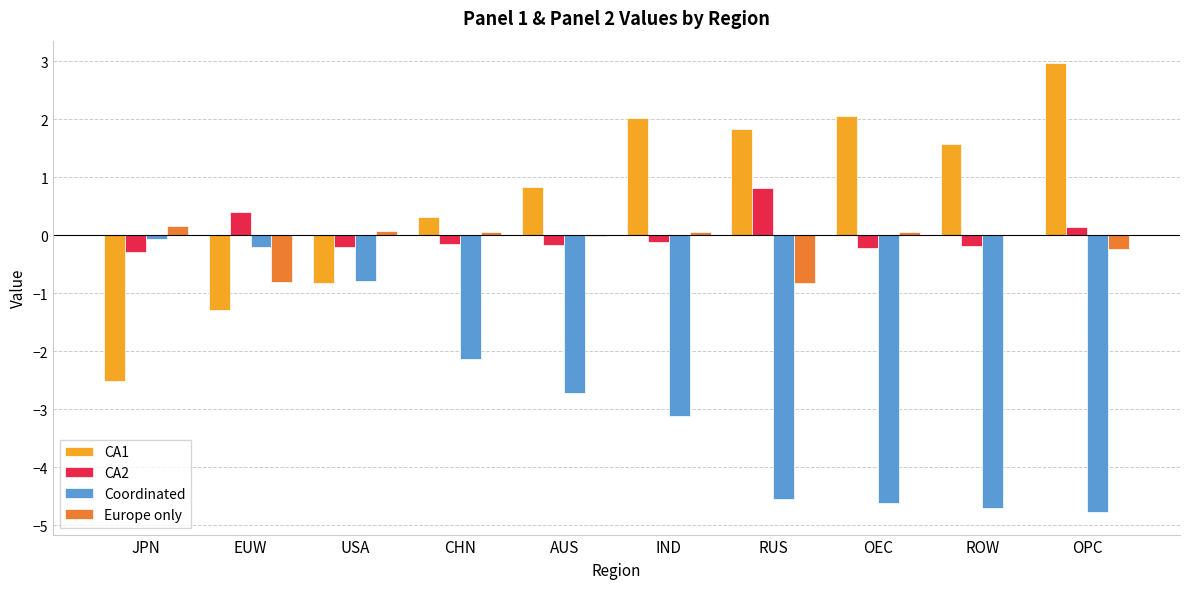

Is it true that Europe only equals -0.3 at RUS?

False